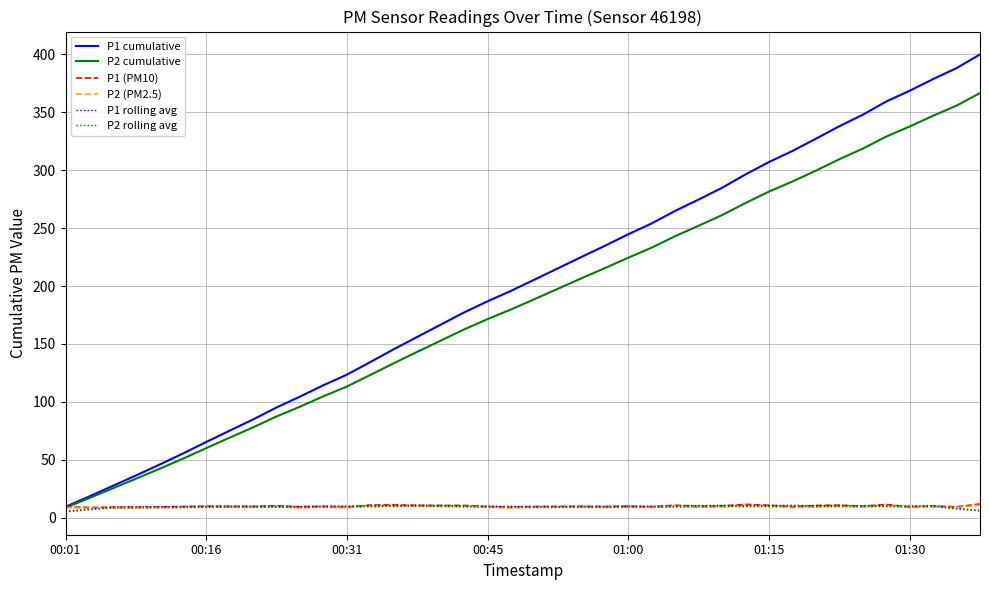

Which series ends up on top after the final intersection of P2 (PM2.5) and P1 rolling avg?

P2 (PM2.5)